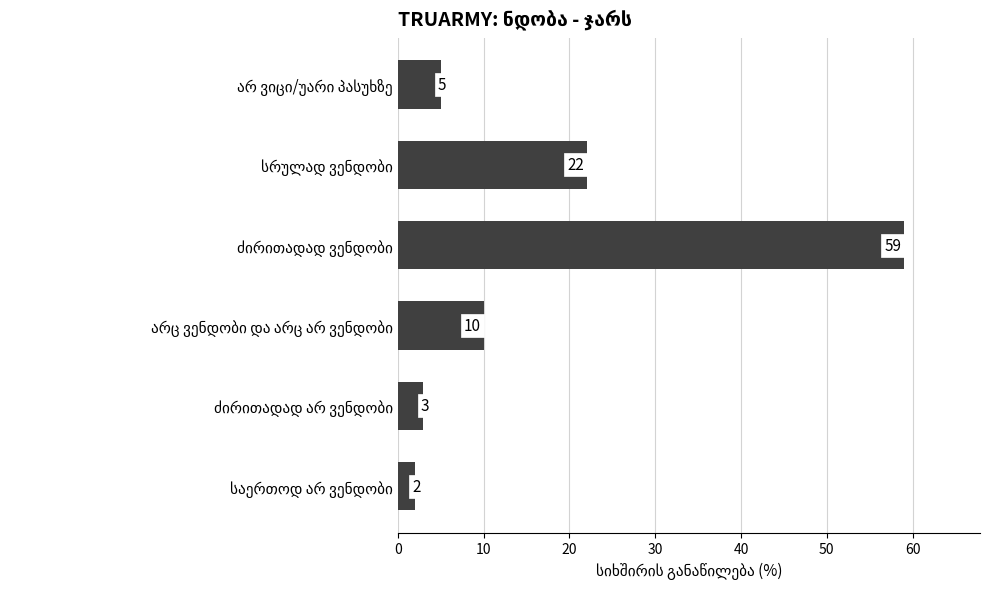

What is the difference between the second highest and minimum values?

20